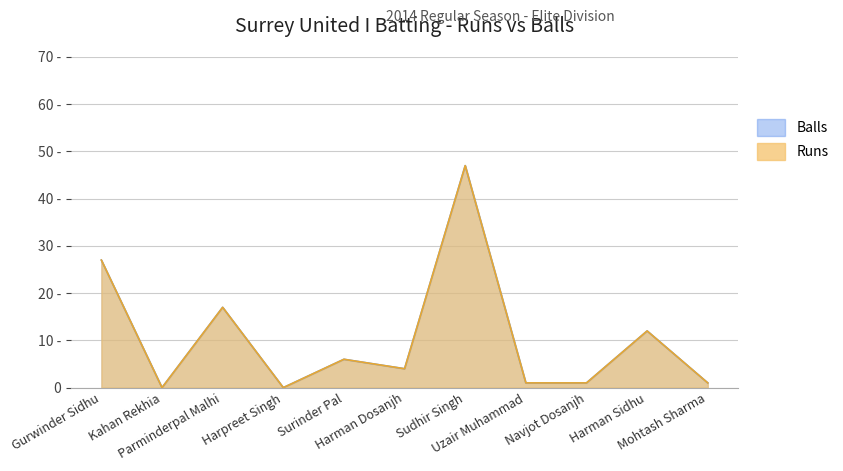

How many distinct data groups are displayed?

2